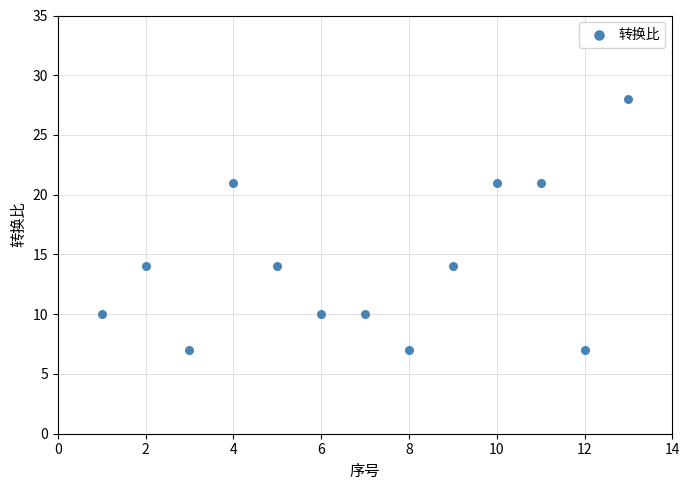

What is the range of Y values (max minus min)?

21